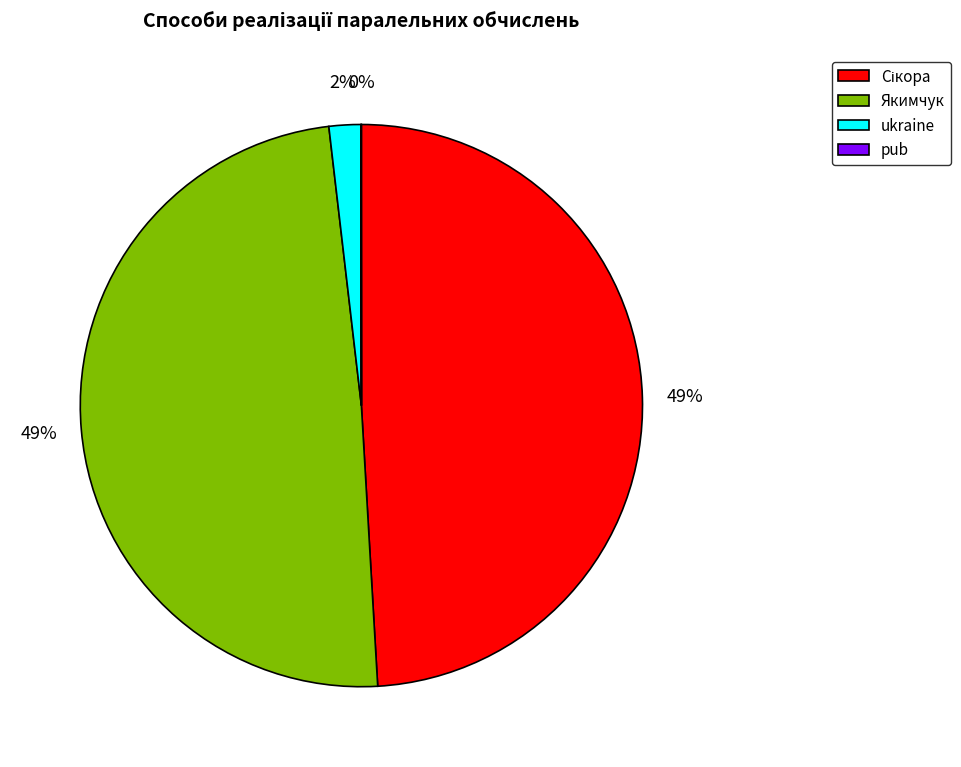

The ukraine slice represents 2% of the pie. True or false?

True